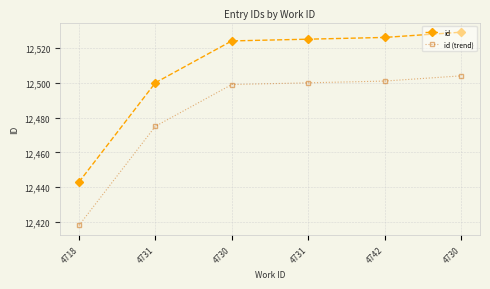

What is the total value across all series at 4731?

24975.0